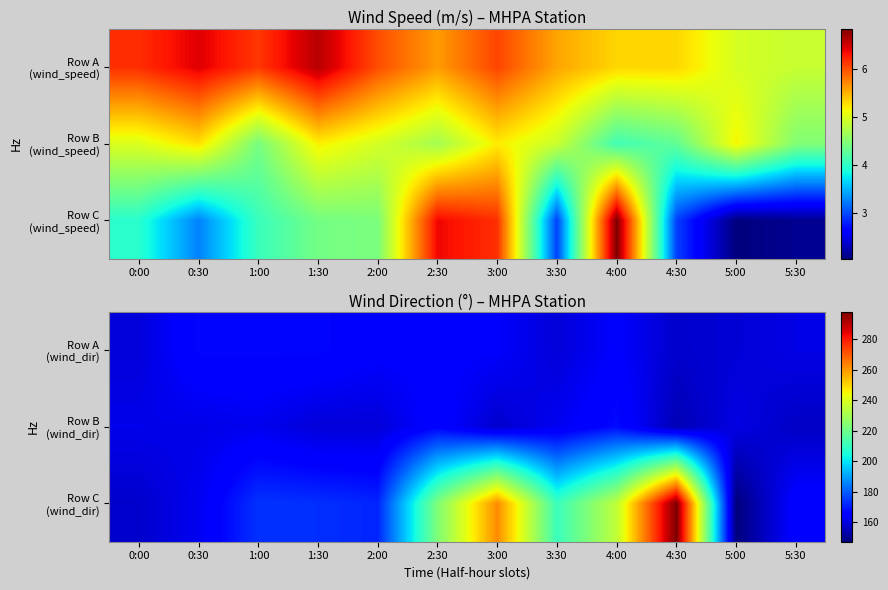

The Row C (wind_dir) series shows 235.0 at 4:00. True or false?

True